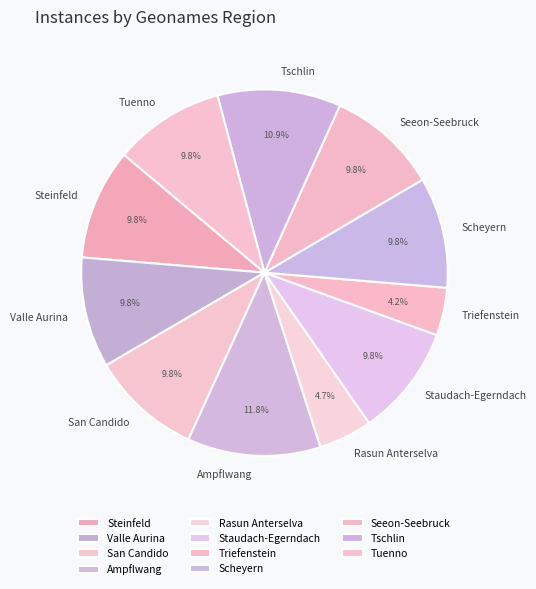

How much of the chart is everything except Valle Aurina?

90.2%